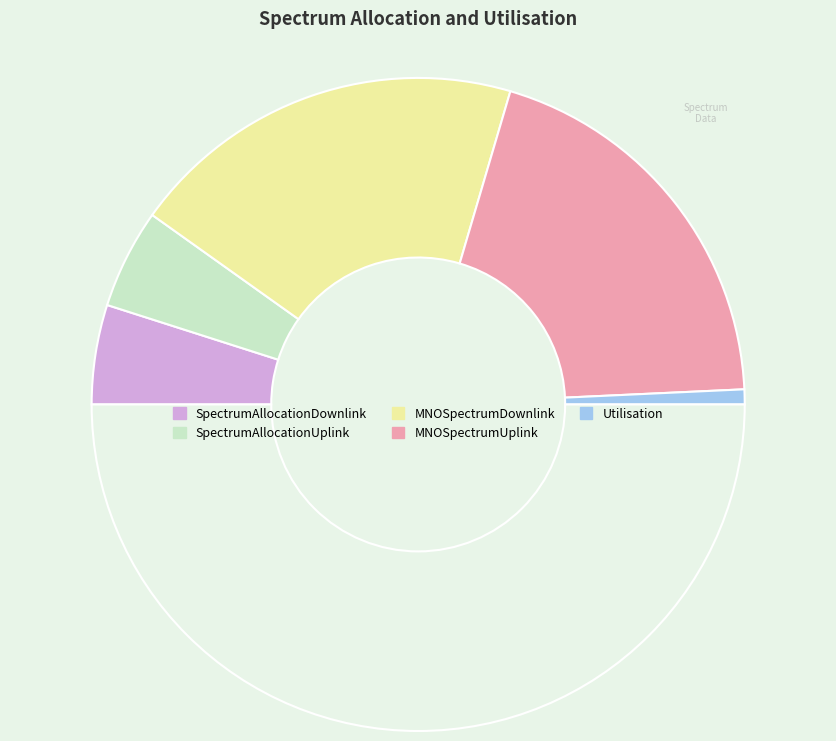

How many slices are in this pie chart?

6